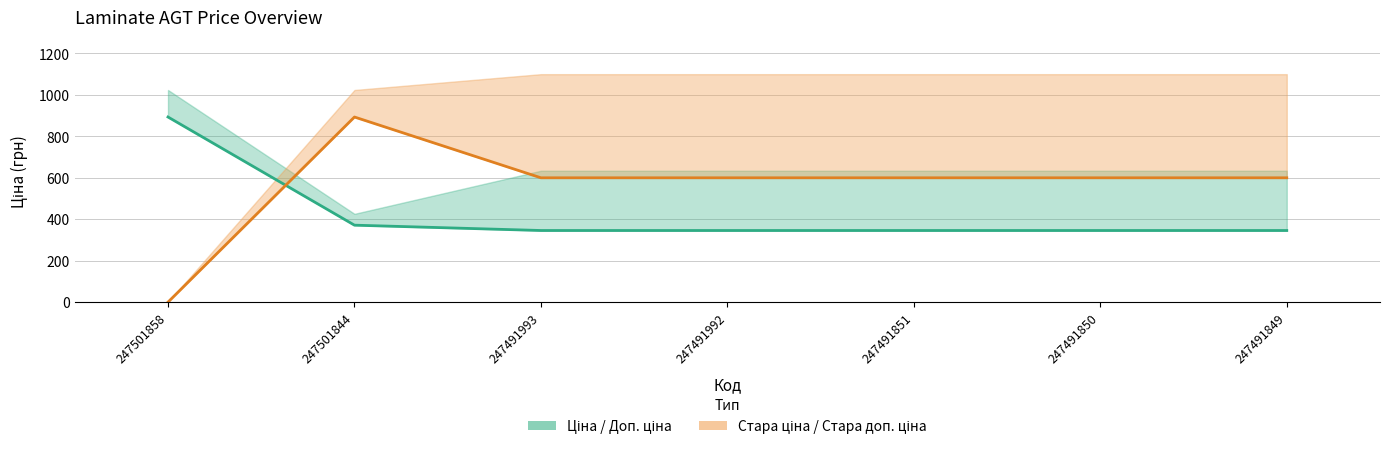

Rank the categories by Стара ціна value from lowest to highest.

247501858, 247491993, 247491992, 247491851, 247491850, 247491849, 247501844